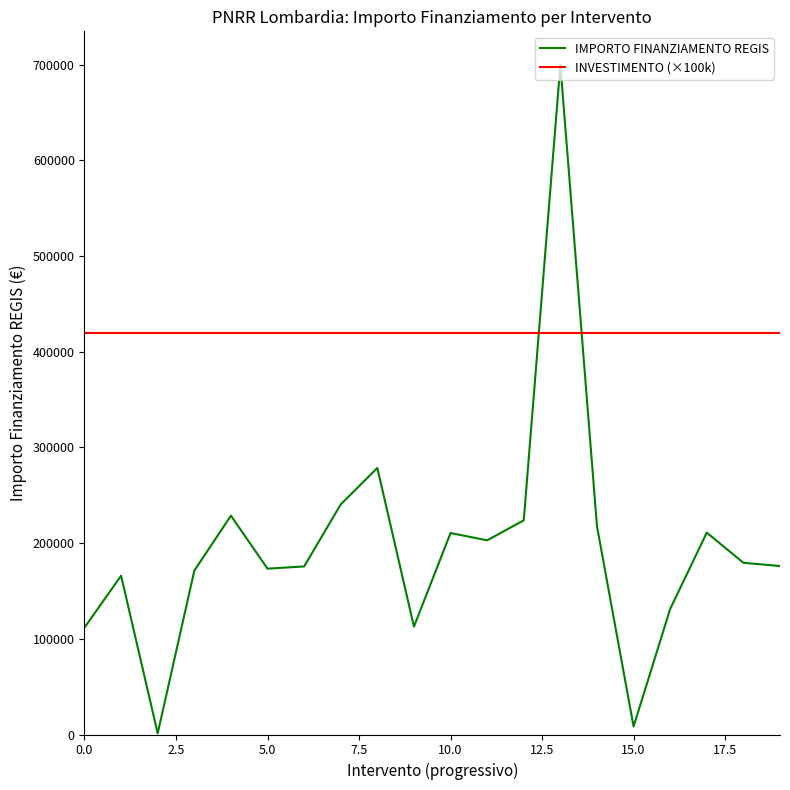

What is the difference between the second highest and second lowest values in the IMPORTO FINANZIAMENTO REGIS series?

270115.7